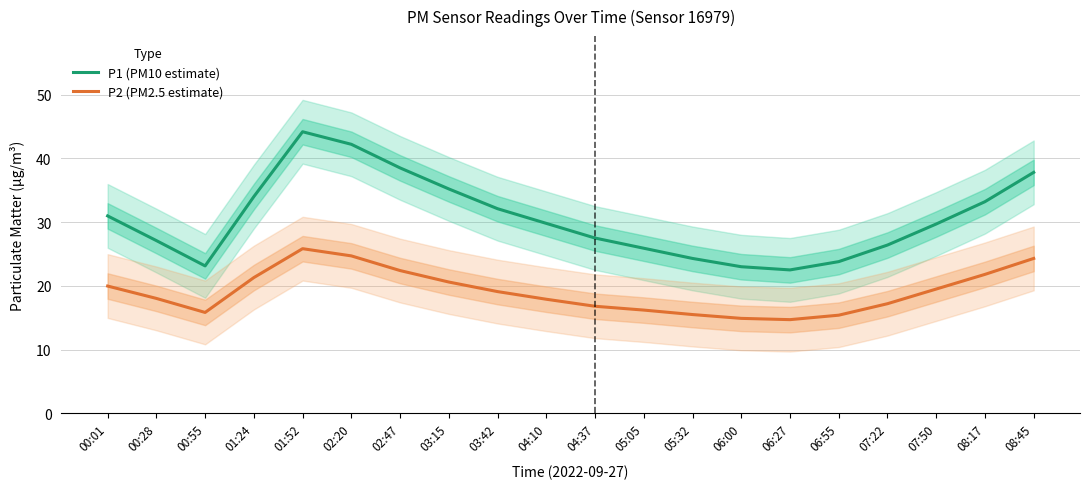

How many interior local peaks does the P1 (PM10 estimate) series have?

1